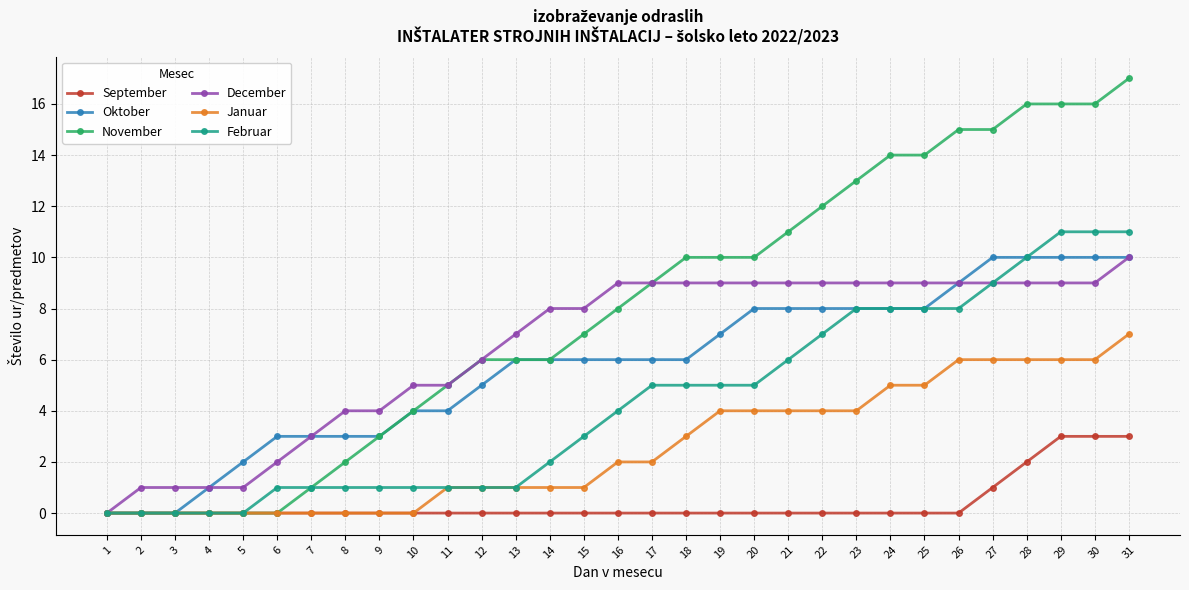

Which category has the highest value across all series?

31